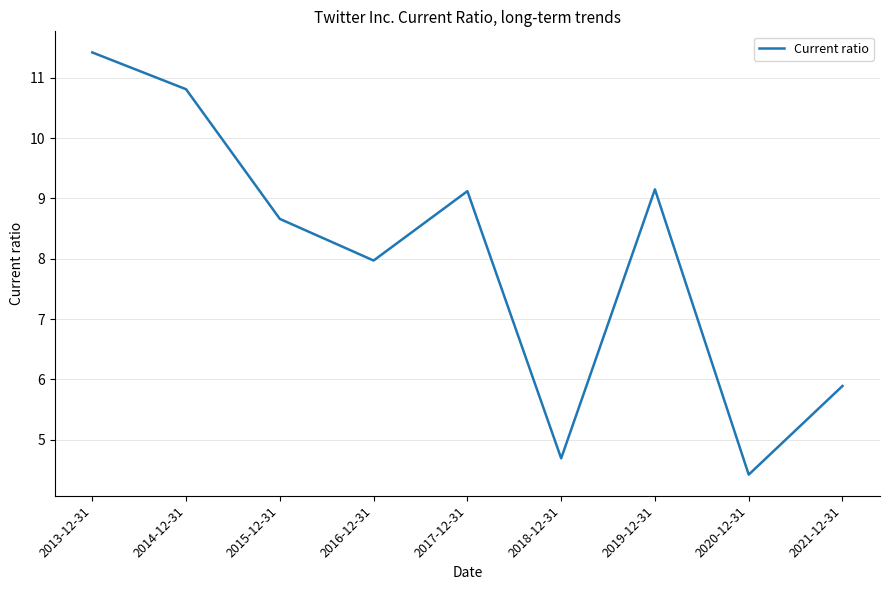

Count the number of data series in this chart.

1